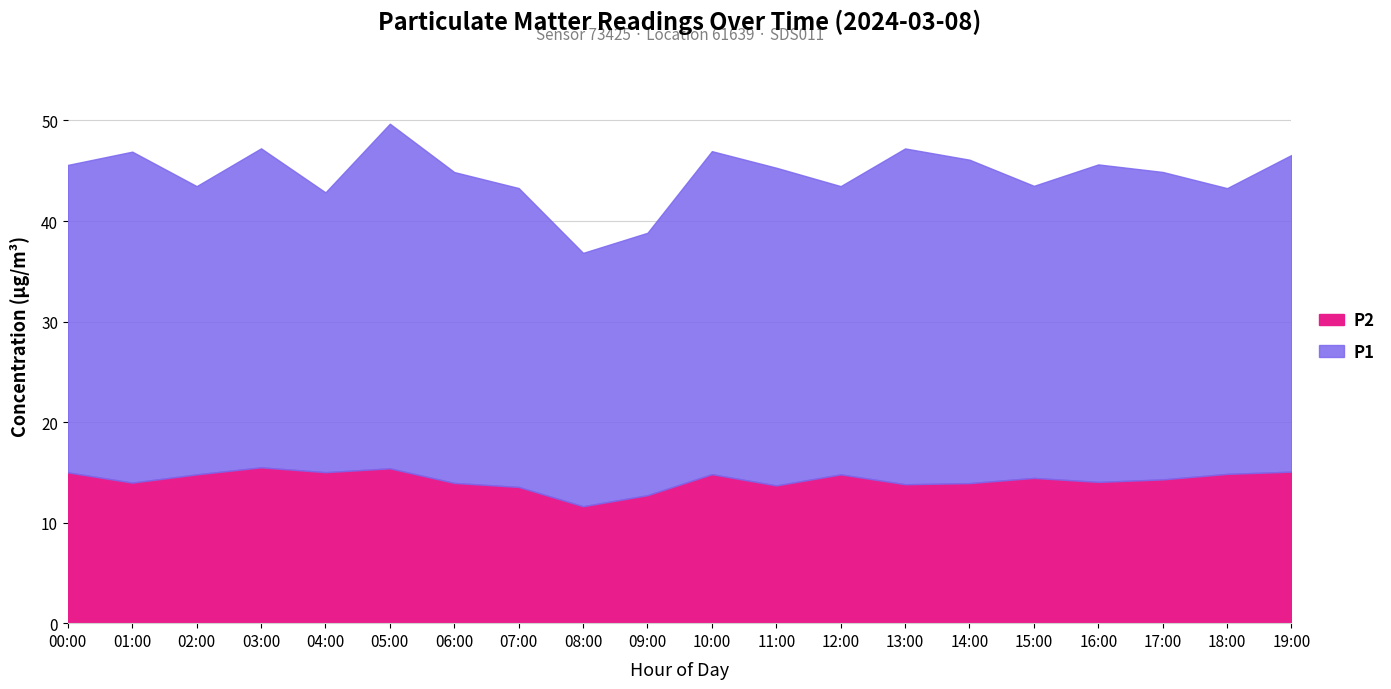

List the series in order of their overall mean, lowest first.

P2, P1